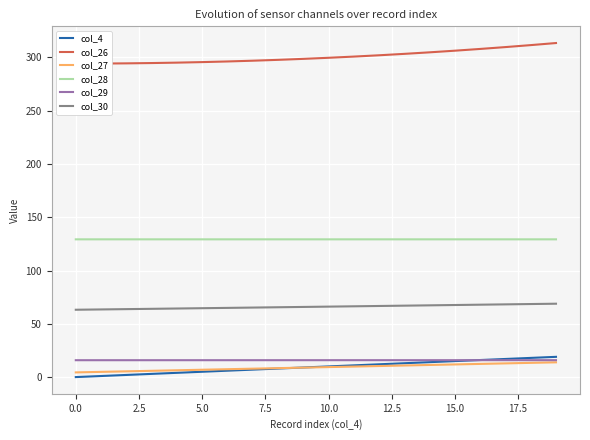

At how many categories does at least one series exceed 5?

20